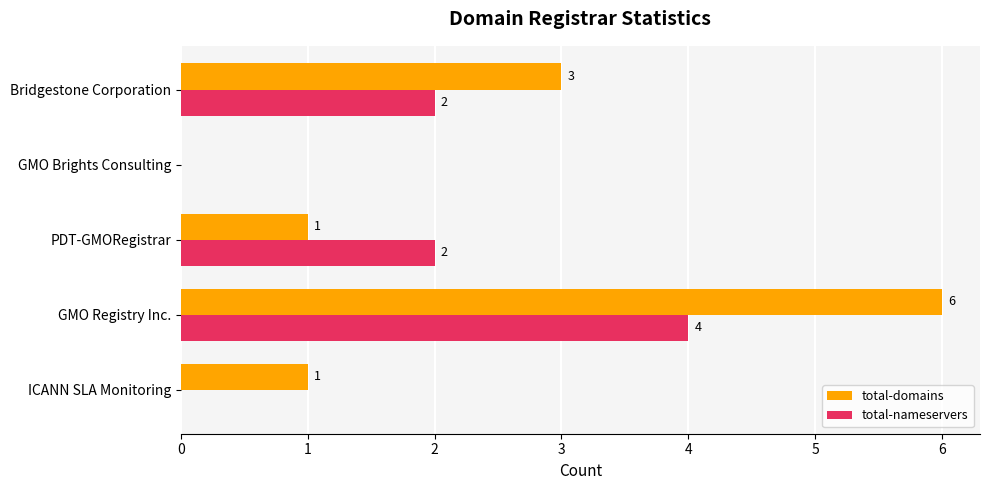

What value does the total-domains series have at GMO Registry Inc.?

6